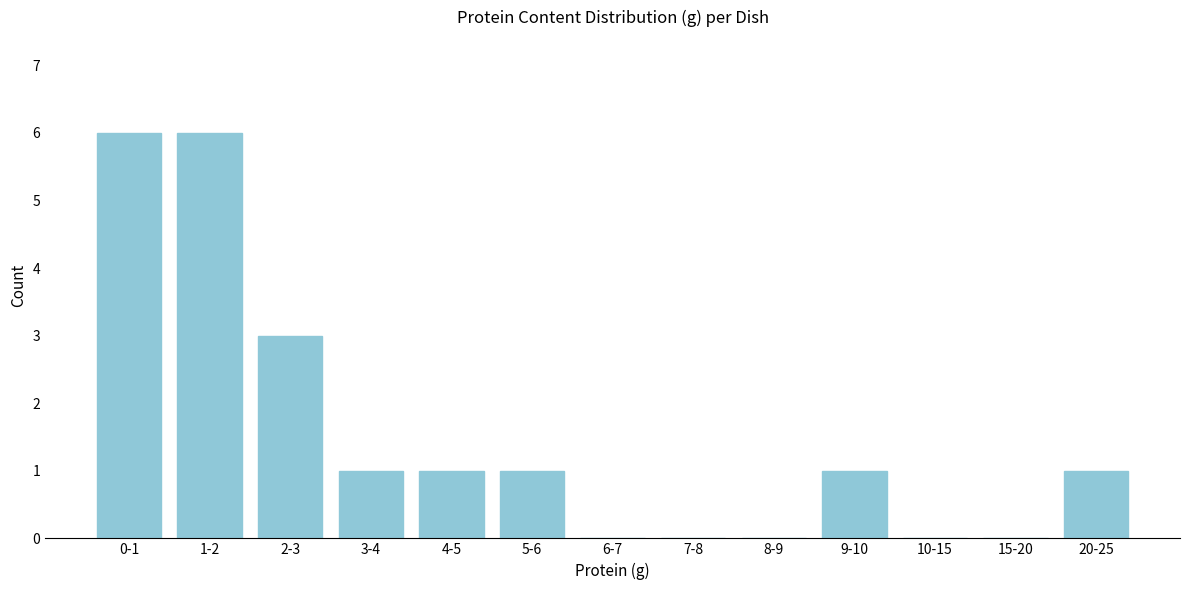

Reading left to right, what are all the values shown in this chart?

0-1=6	1-2=6	2-3=3	3-4=1	4-5=1	5-6=1	6-7=0	7-8=0	8-9=0	9-10=1	10-15=0	15-20=0	20-25=1